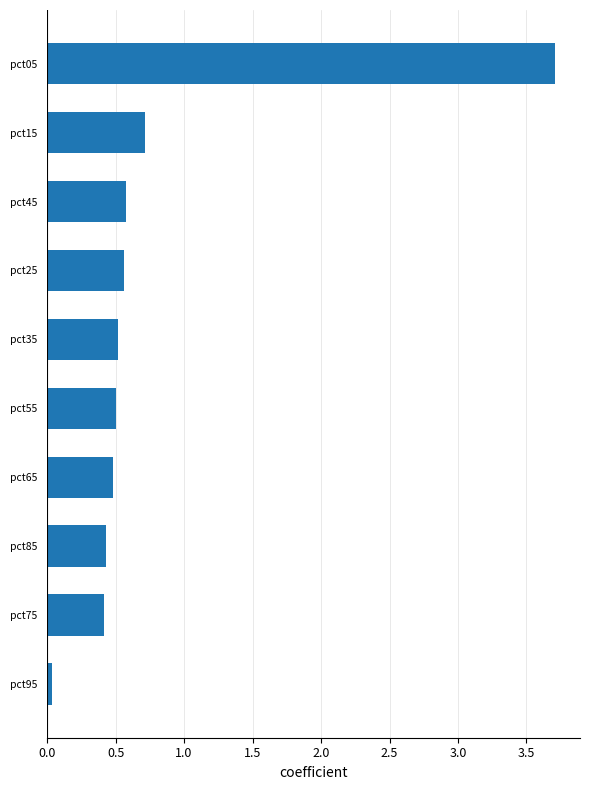

Does the chart contain any negative values?

No